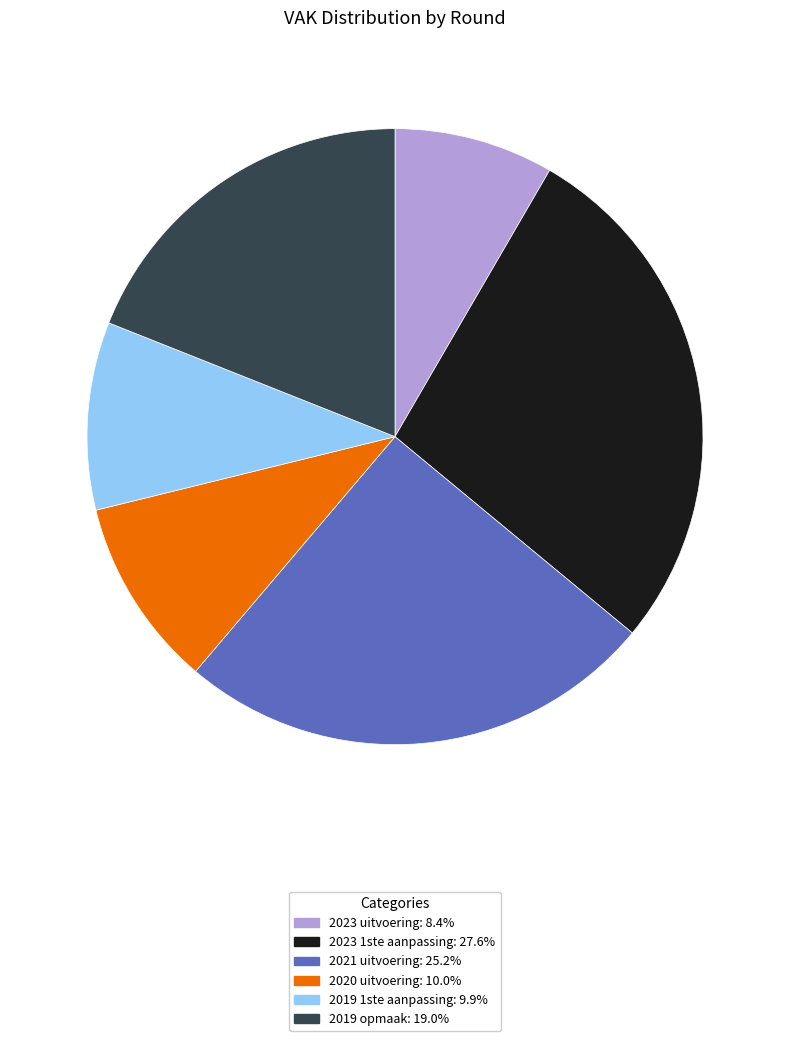

How many segments does this pie chart have?

6